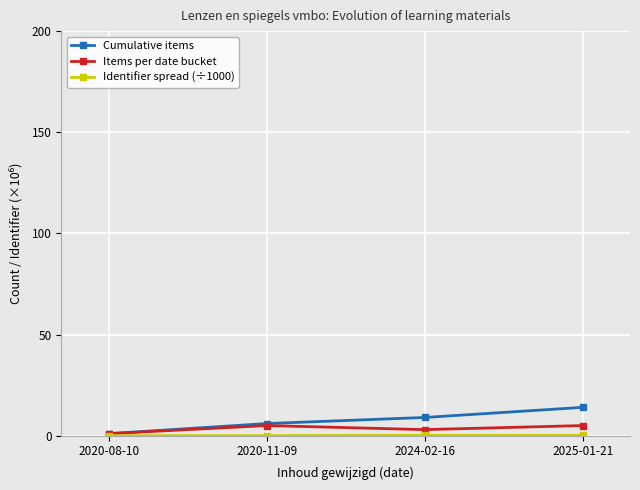

The value of Cumulative items at 2025-01-21 is 21.1. True or false?

False